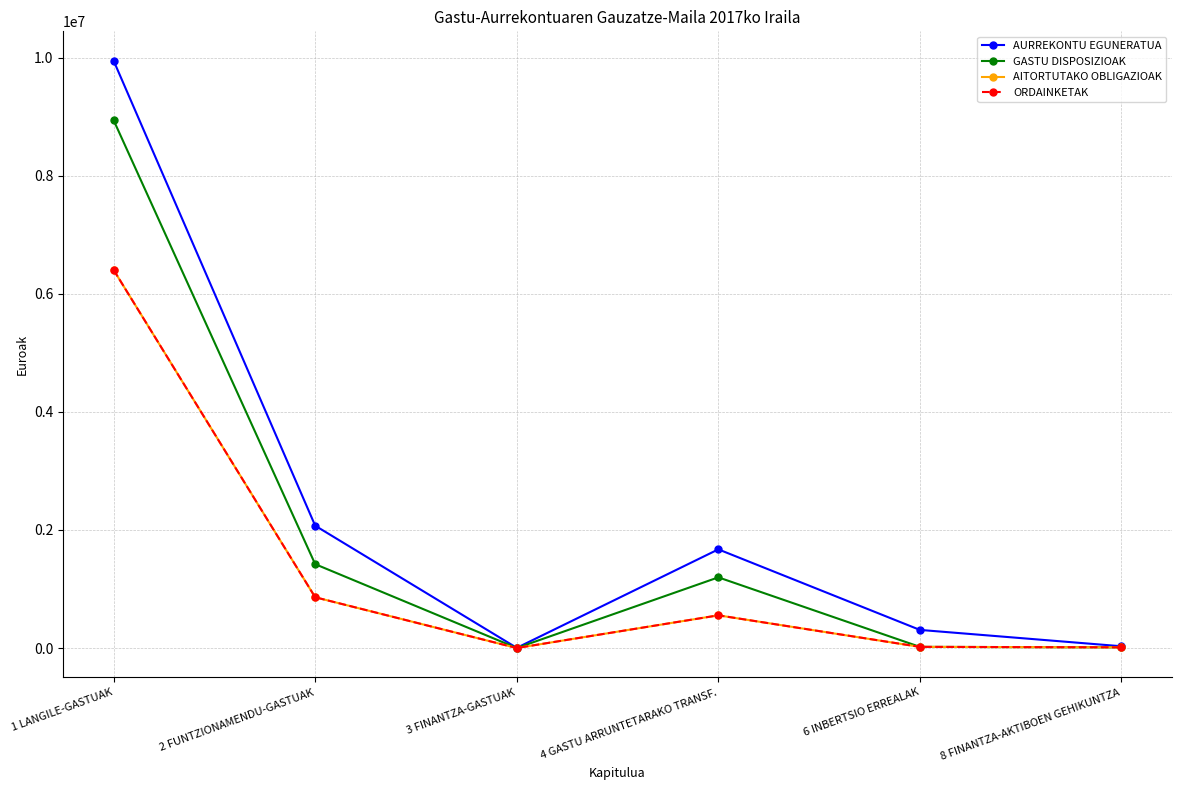

Is this an area chart (filled region under the line)?

No